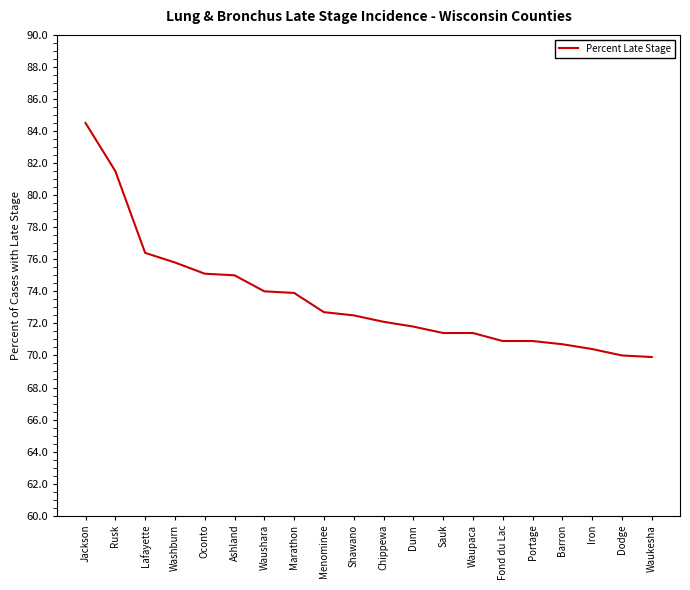

The chart shows a value of 114.9 at Marathon. True or false?

False